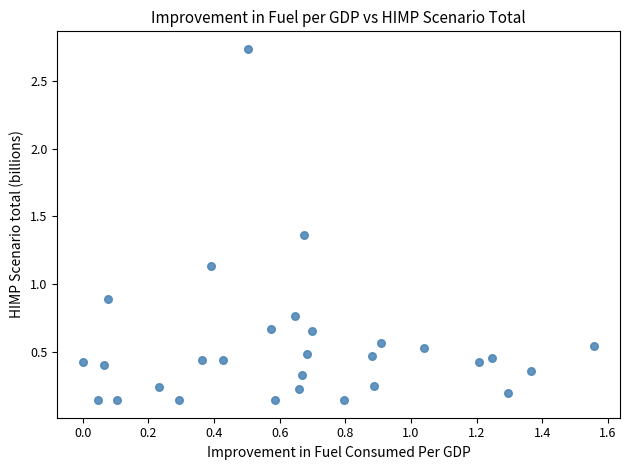

What is the range of Y values (max minus min)?

2.6